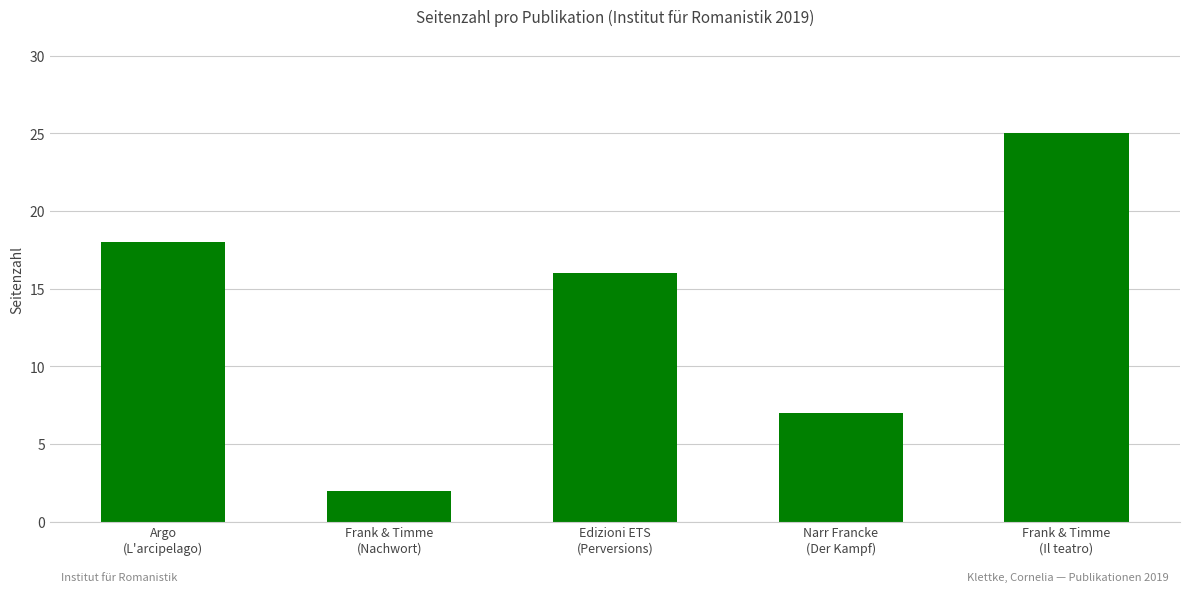

Is it true that the value at Frank & Timme
(Nachwort) is 3?

False